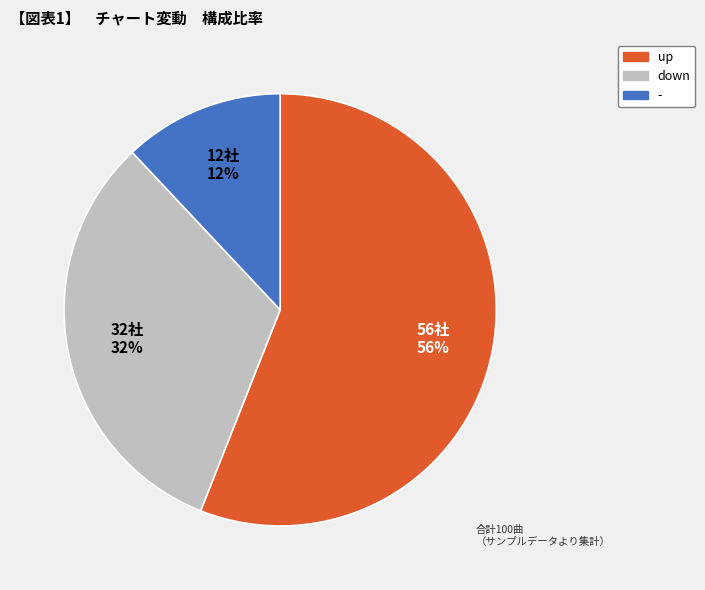

Which slice is the smallest?

-